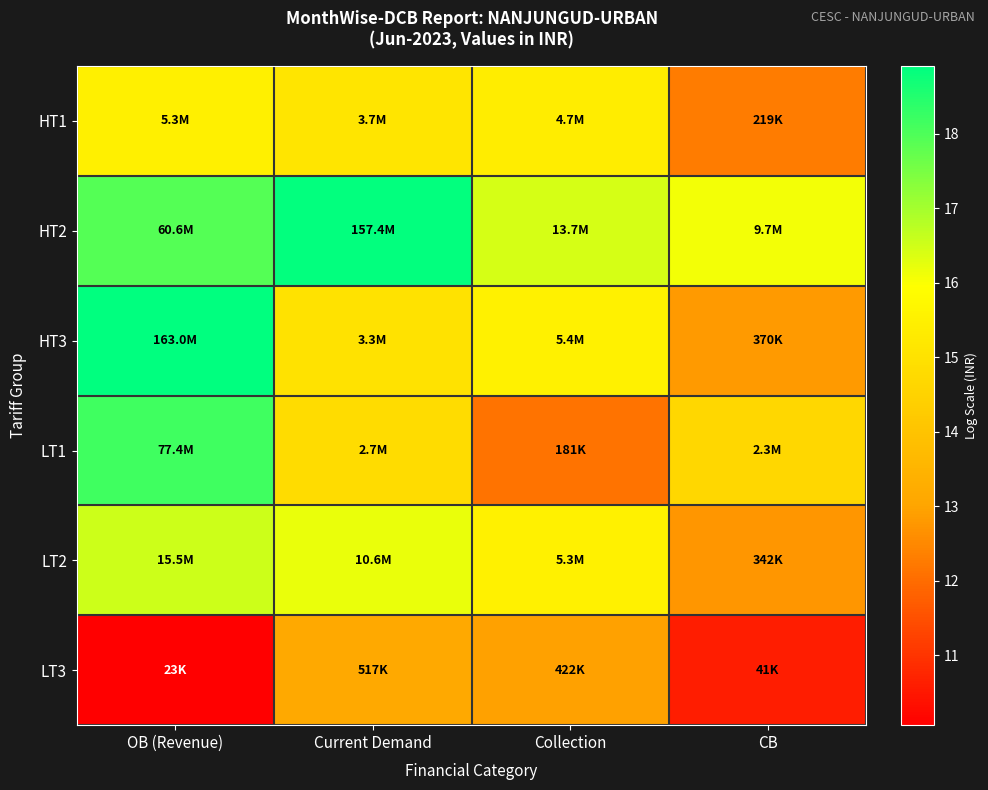

What is the difference between the highest and lowest values at Current Demand?

5.7